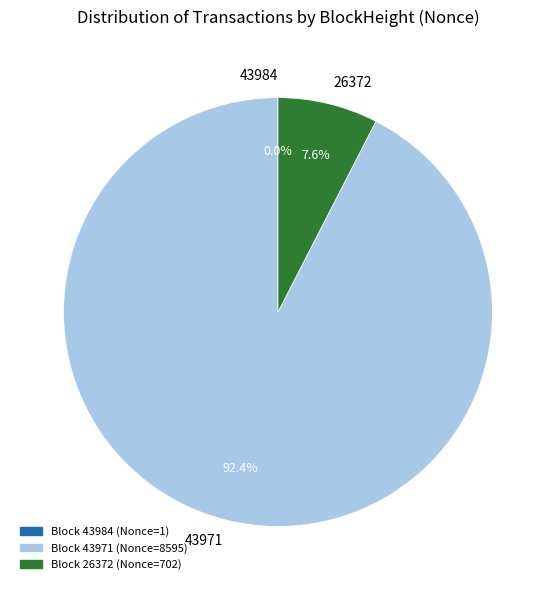

Is there a majority slice in this chart?

Yes